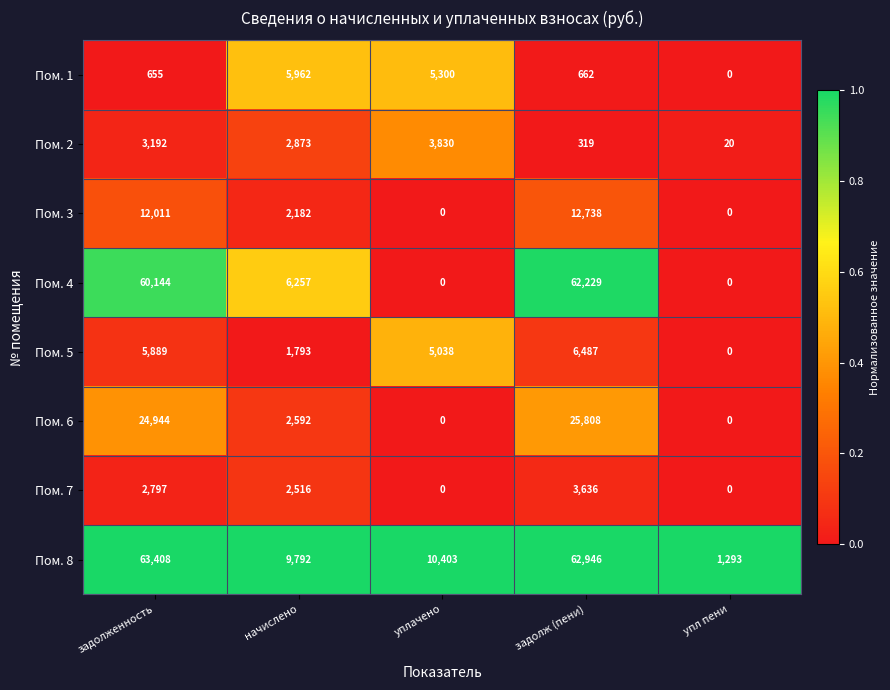

What is the maximum value shown in the chart?

63408